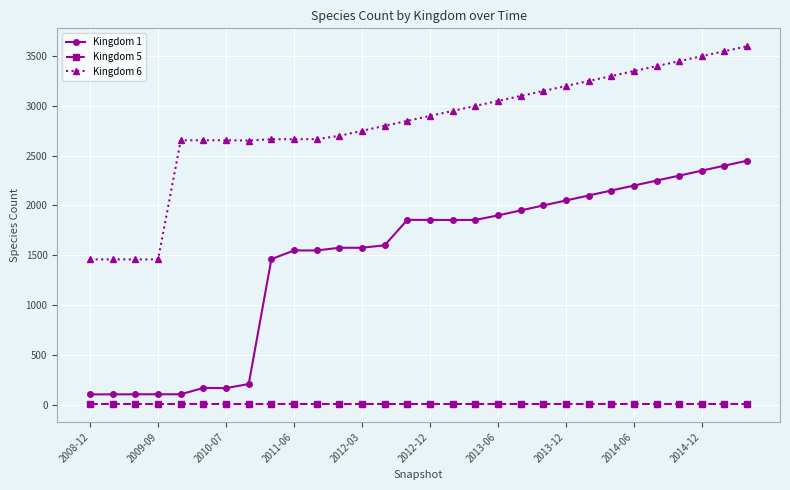

Which series has the largest total across all categories?

Kingdom 6